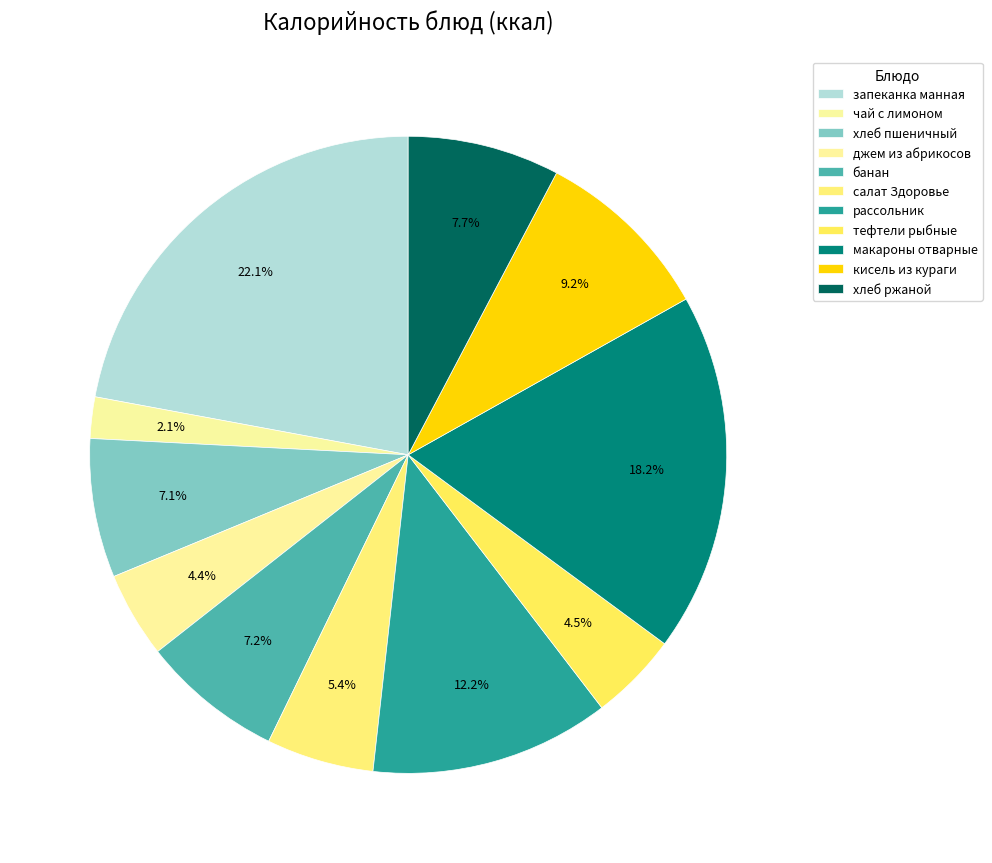

Count the number of slices in the pie.

11